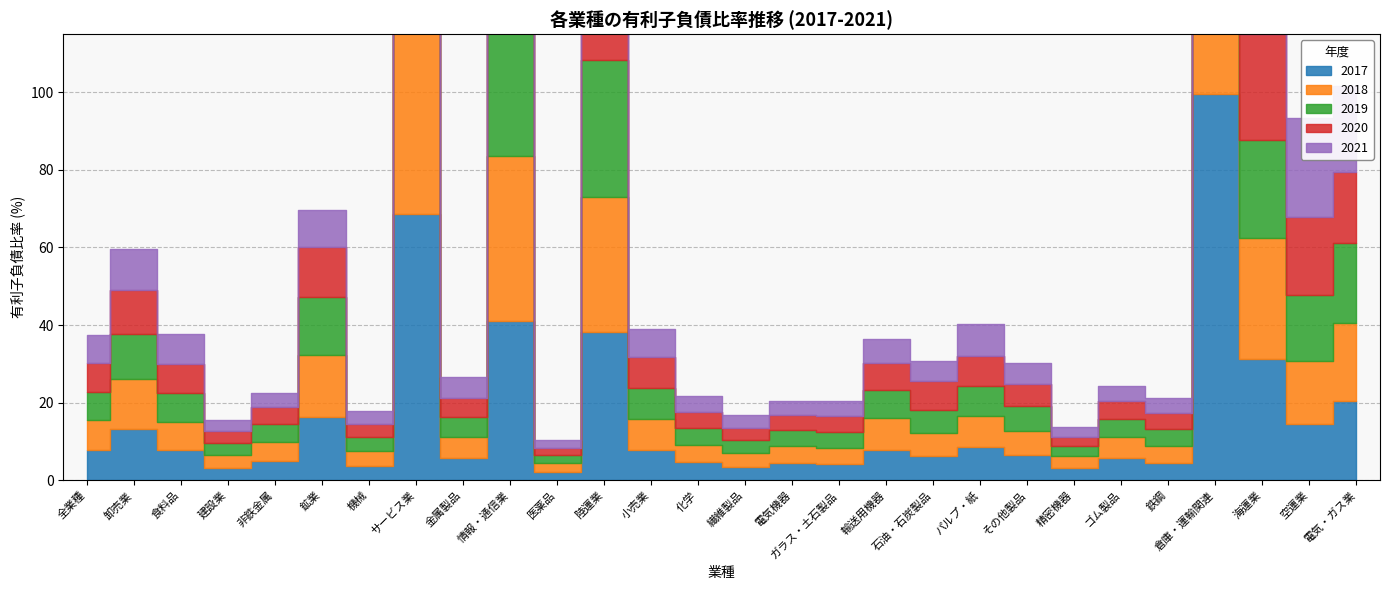

True or false: 2021 has a value of 2.8 at 鉱業.

False